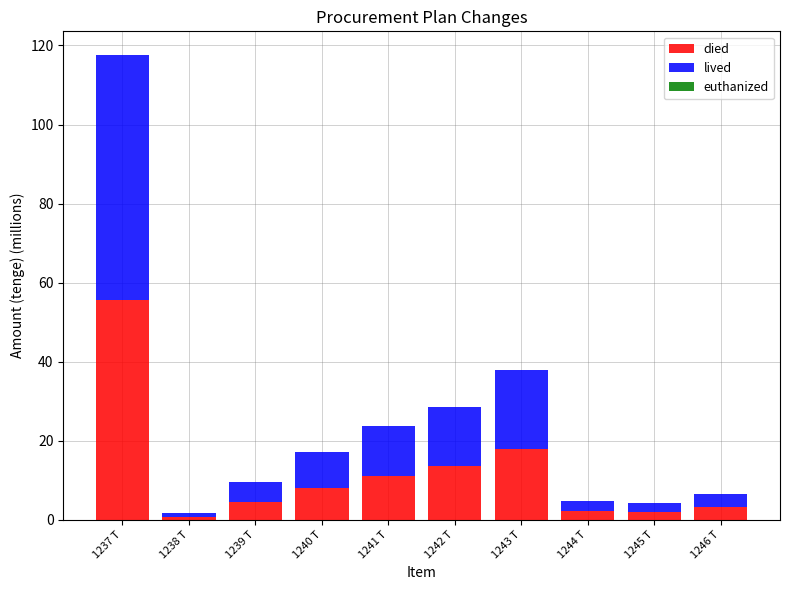

At which category is the sum across all series the highest?

1237 T